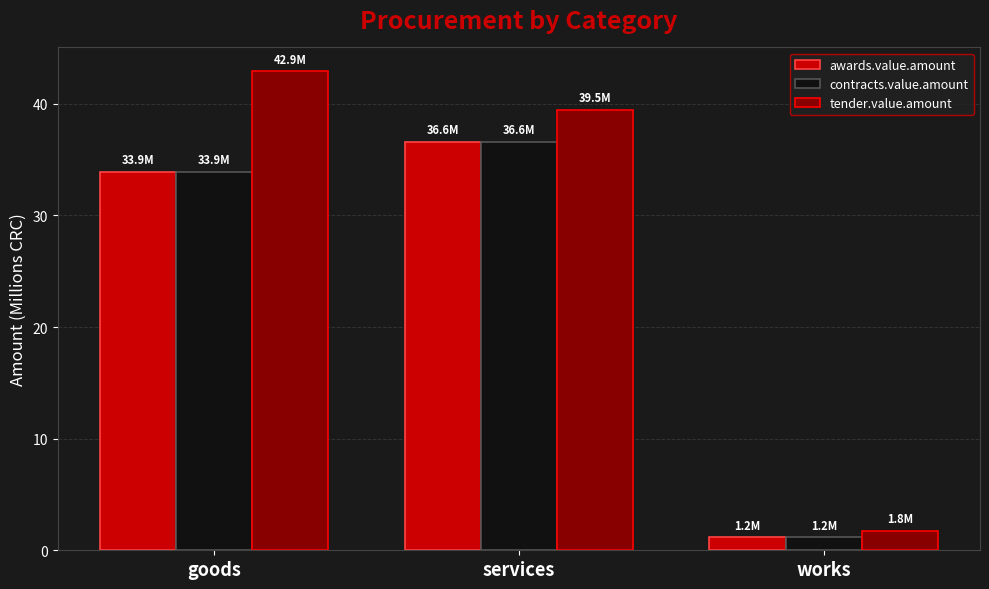

What is the difference between the maximum and second lowest values in the tender.value.amount series?

3.4